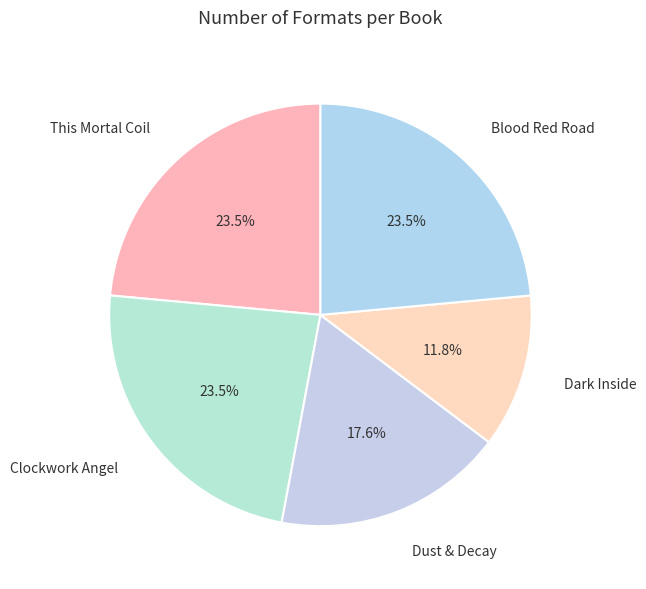

To the nearest percent, what is the difference between the largest and smallest slice percentages?

12%